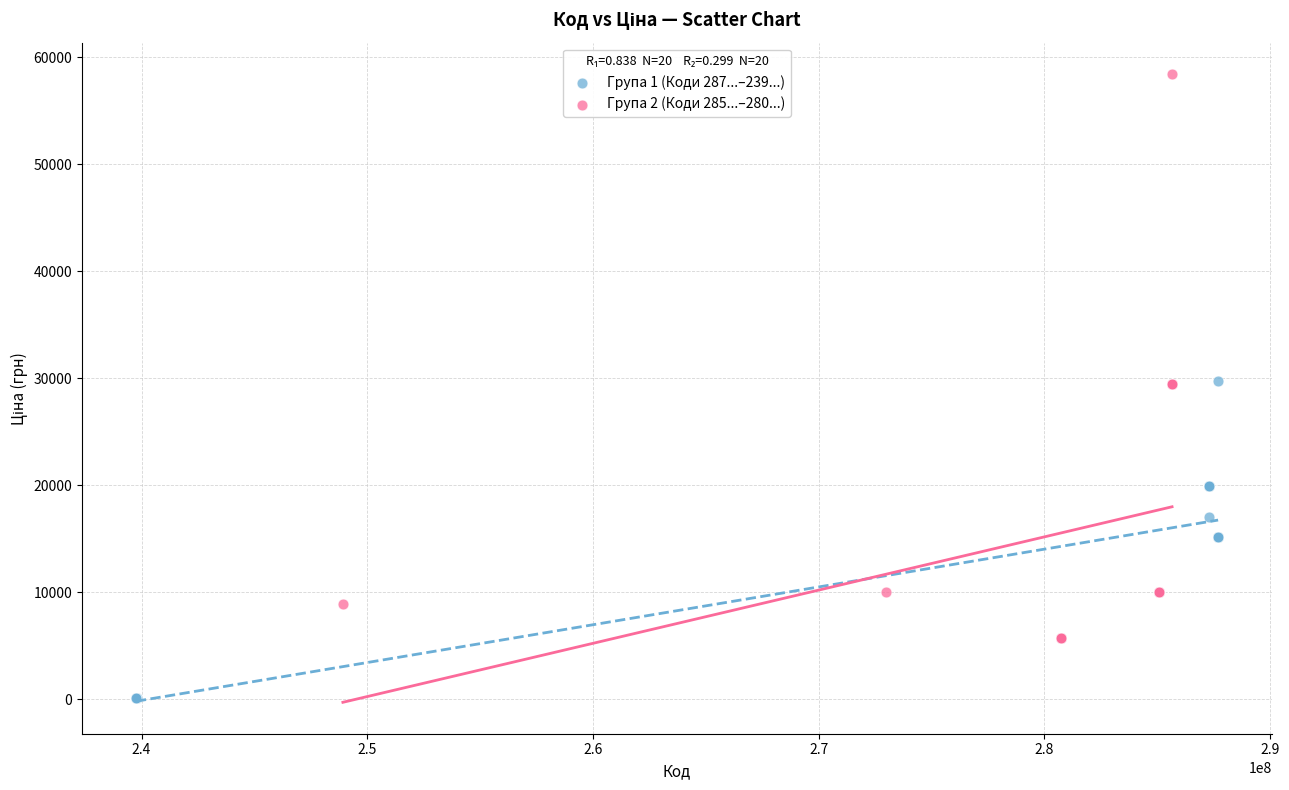

Which series contains the lowest Y value?

Група 1 (Коди 287...–239...)